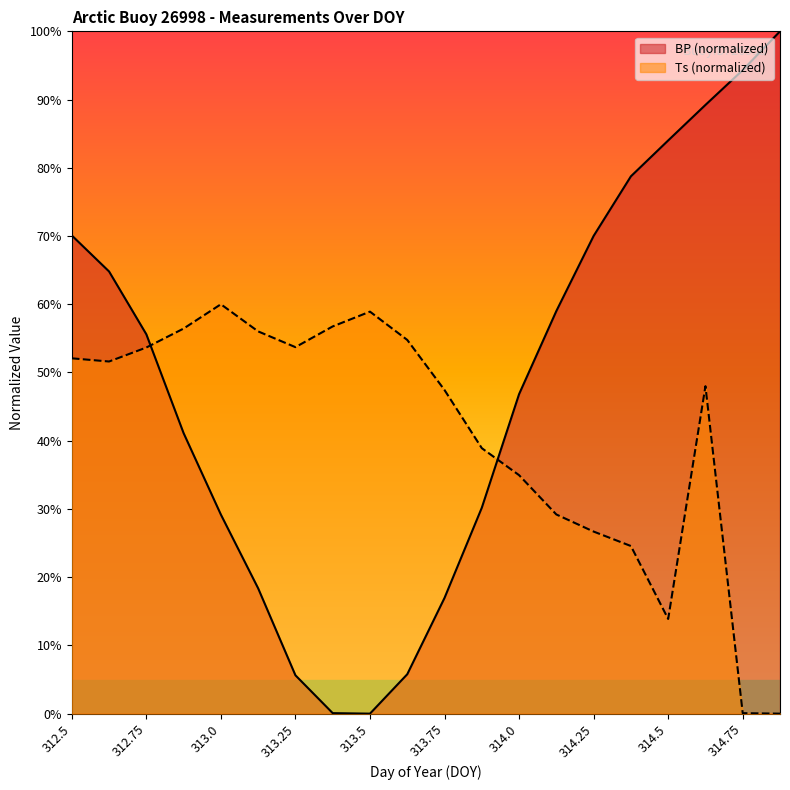

Reading left to right, extract all data points from this chart.

BP: 312.5=70.1	312.625=64.8	312.75=55.6	312.875=41.1	313.0=29.2	313.125=18.4	313.25=5.6	313.375=0.1	313.5=0.0	313.625=5.8	313.75=17.0	313.875=30.2	314.0=46.8	314.125=59.0	314.25=70.0	314.375=78.8	314.5=84.0	314.625=89.2	314.75=94.3	314.875=100.0
Ts: 312.5=52.1	312.625=51.6	312.75=53.7	312.875=56.4	313.0=60.0	313.125=56.0	313.25=53.7	313.375=56.8	313.5=58.9	313.625=54.8	313.75=47.4	313.875=38.9	314.0=35.0	314.125=29.2	314.25=26.7	314.375=24.6	314.5=13.9	314.625=48.0	314.75=0.1	314.875=0.0